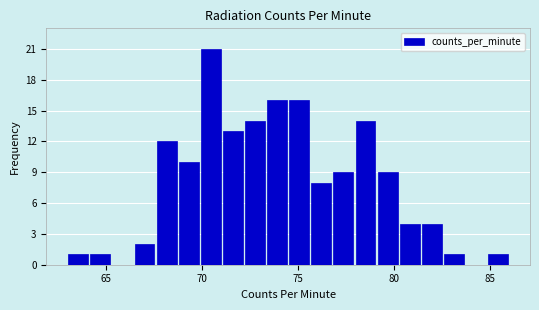

Read against the x-axis, roughly where is the centre of the tallest bar?

70.5